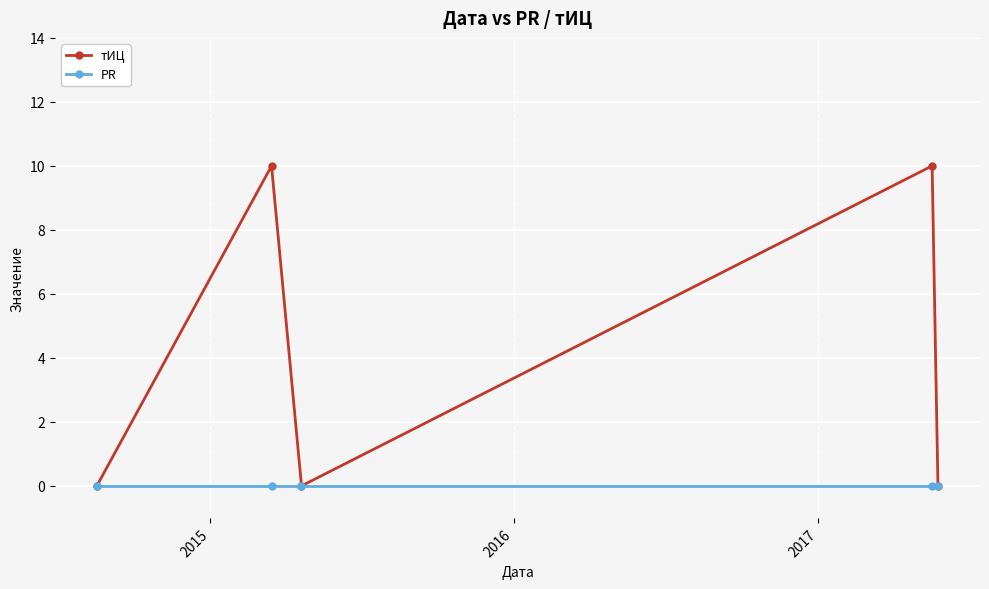

Which series has the widest spread of values?

тИЦ